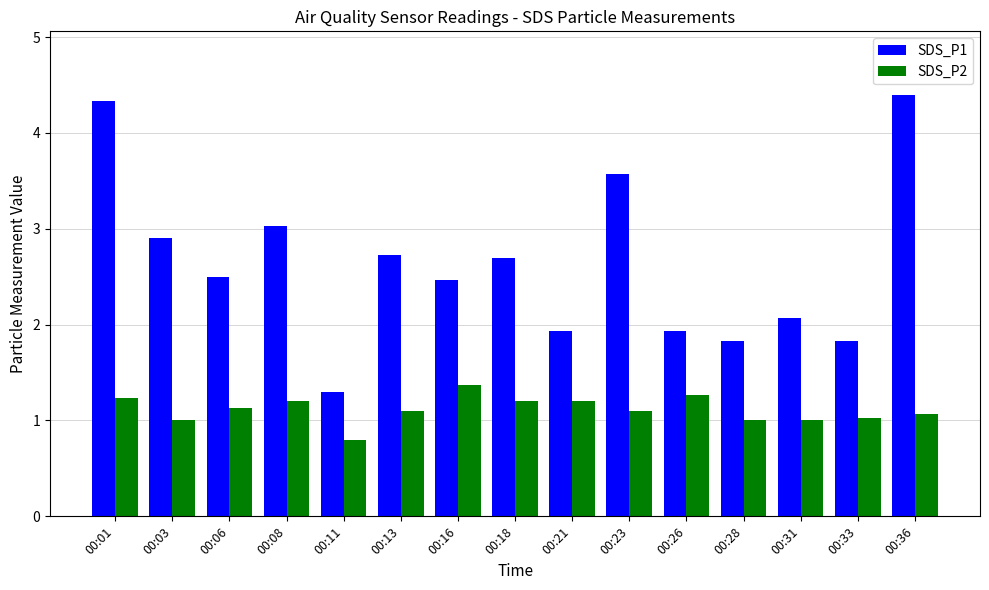

Which series changed the most between 00:23 and 00:33?

SDS_P1